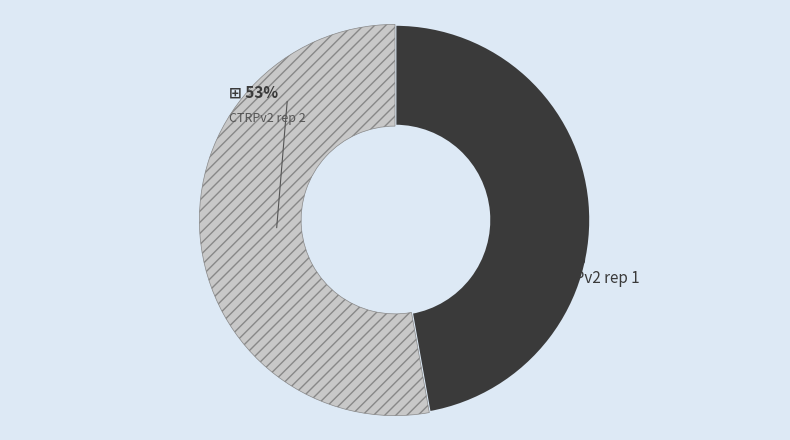

How many segments does this pie chart have?

2